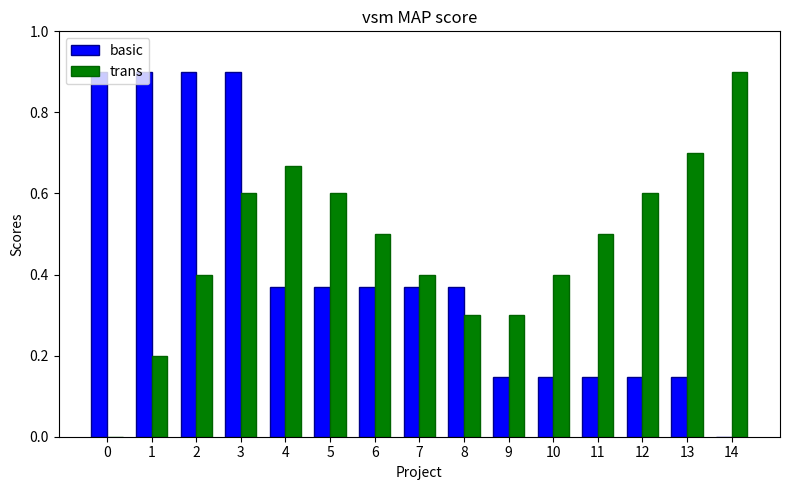

Between 2 and 8, which series saw the biggest shift?

basic